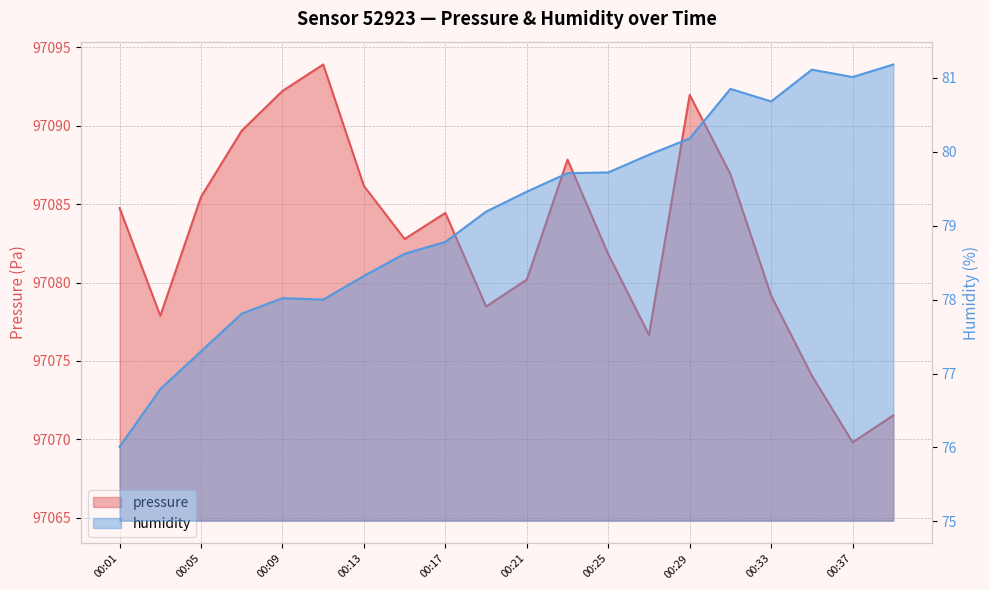

True or false: pressure and humidity cross at least once.

False